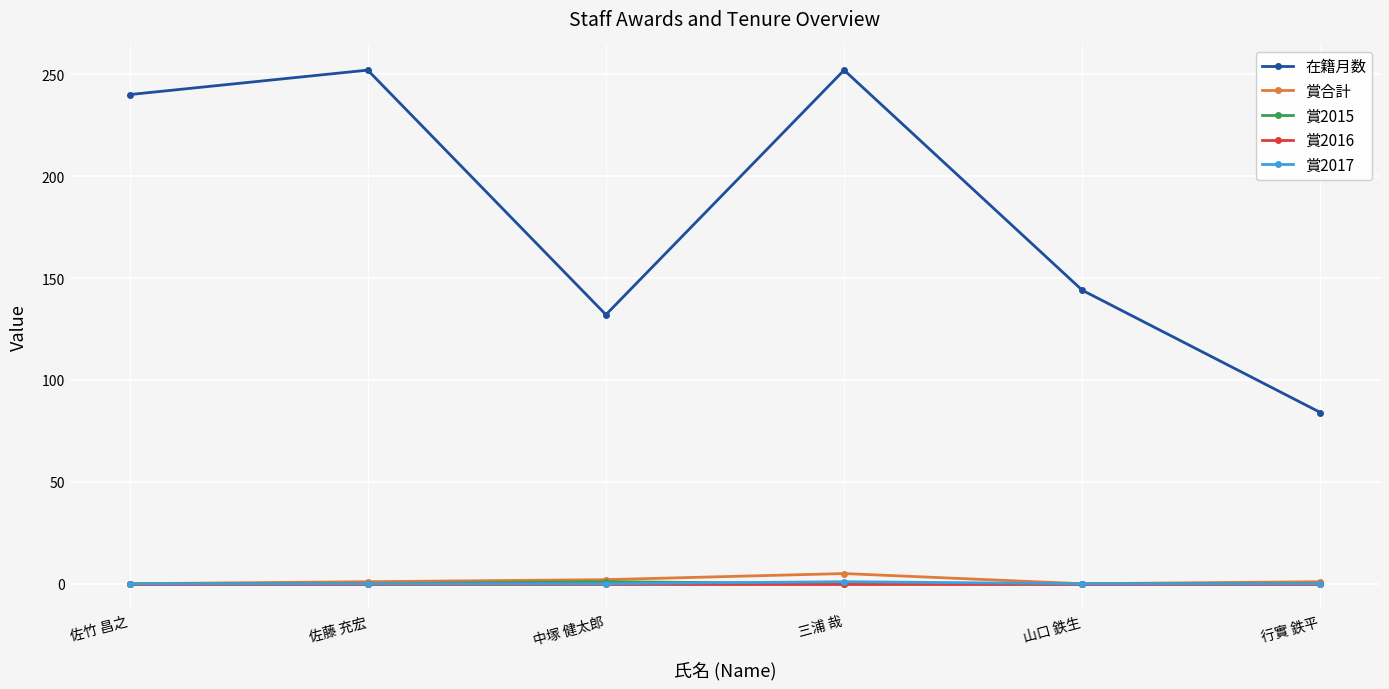

True or false: 賞2015 has a value of 0 at 佐竹 昌之.

True